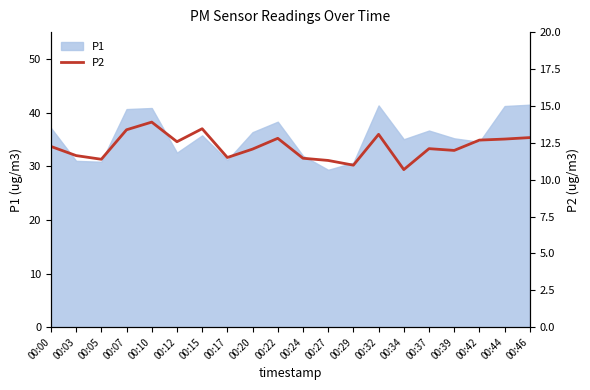

Where is the first local minimum?

00:05